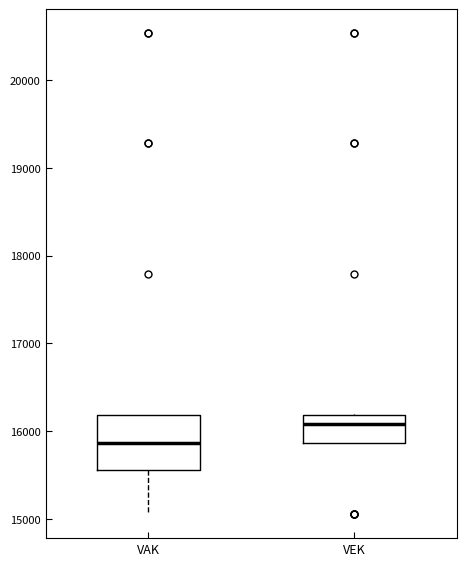

Reading left to right, transcribe this box plot: for each box, give where its median line is, the range the box spans, and where its two whiskers end, as read against the y-axis. The values are not printed on the chart, so give them approximately, as read against the axis.

VAK: median 15900, box 15600 to 16200, whiskers 15100 to 16200
VEK: median 16100, box 15900 to 16200, whiskers 15900 to 16200